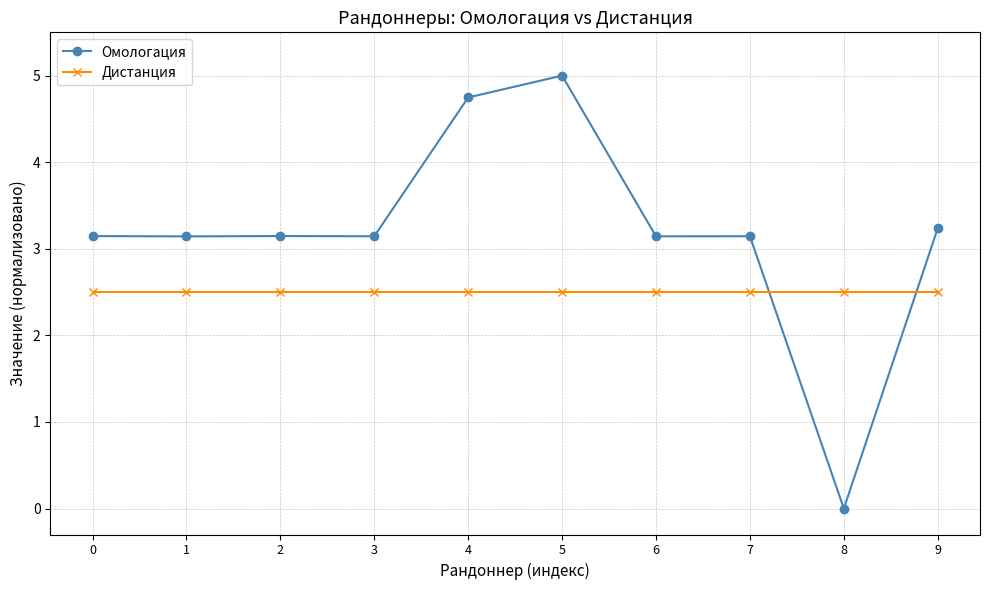

At how many categories does at least one series exceed 0?

10